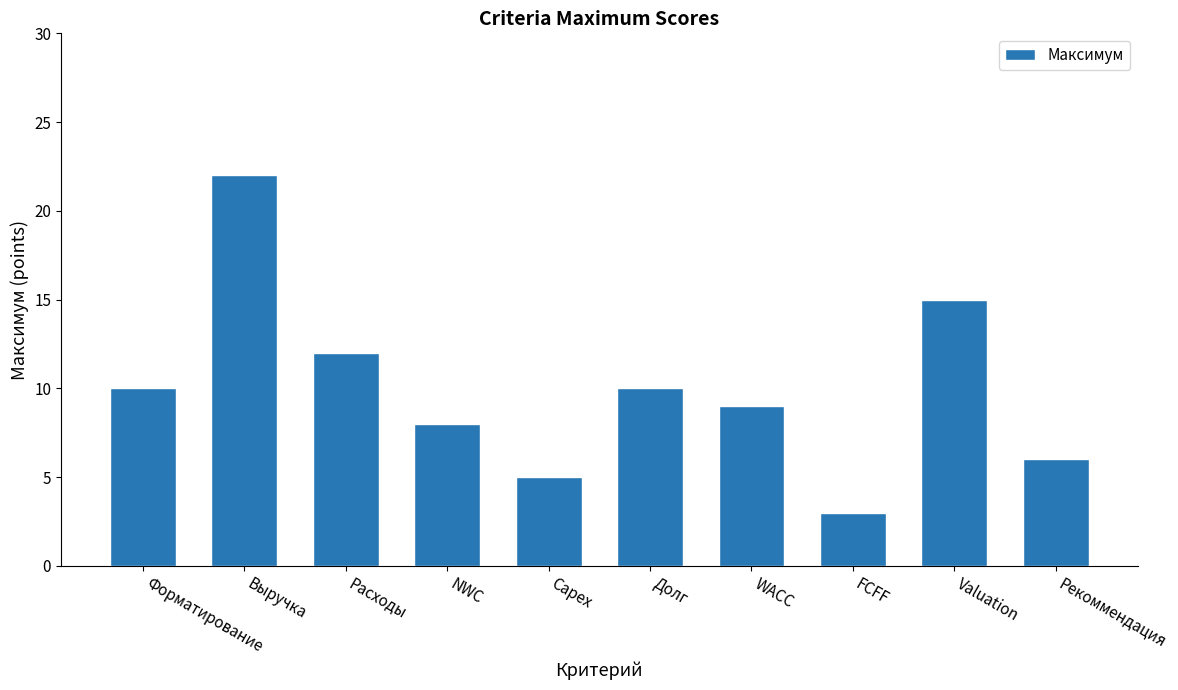

What is the value of the 8th bar from the left?

3